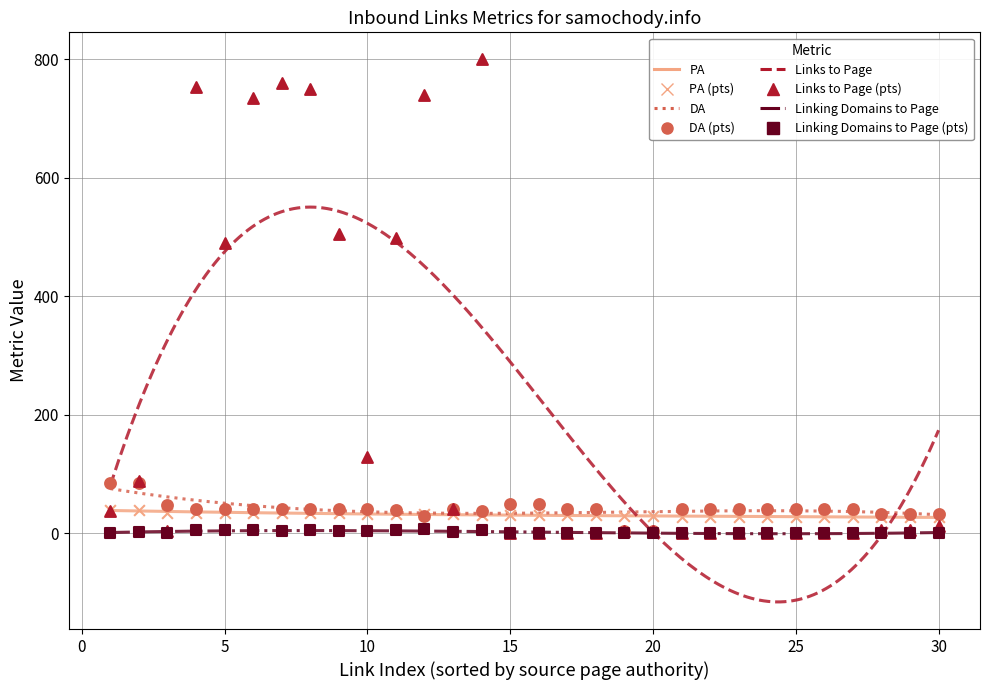

Is the value of DA at 4 greater than the value of Linking Domains to Page at 26?

Yes